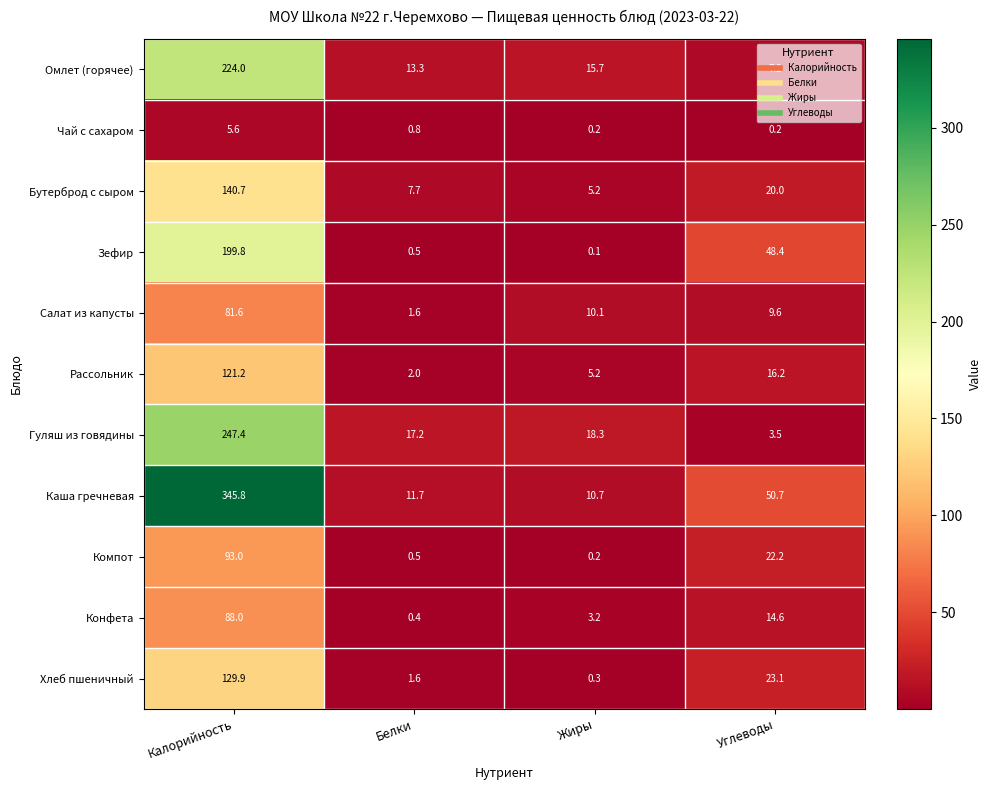

How many distinct data groups are displayed?

11